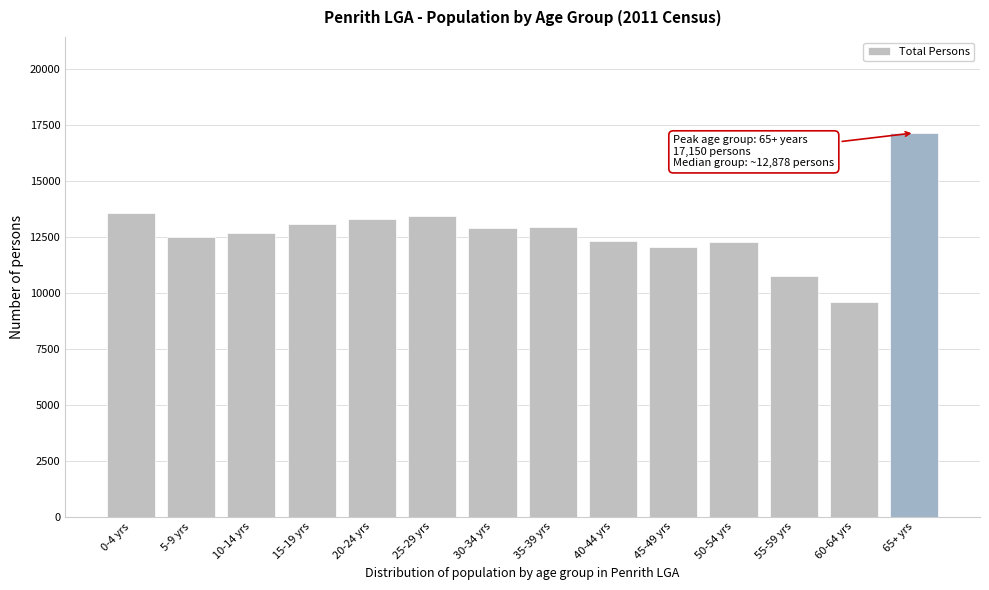

What is the maximum value shown in the chart?

17150